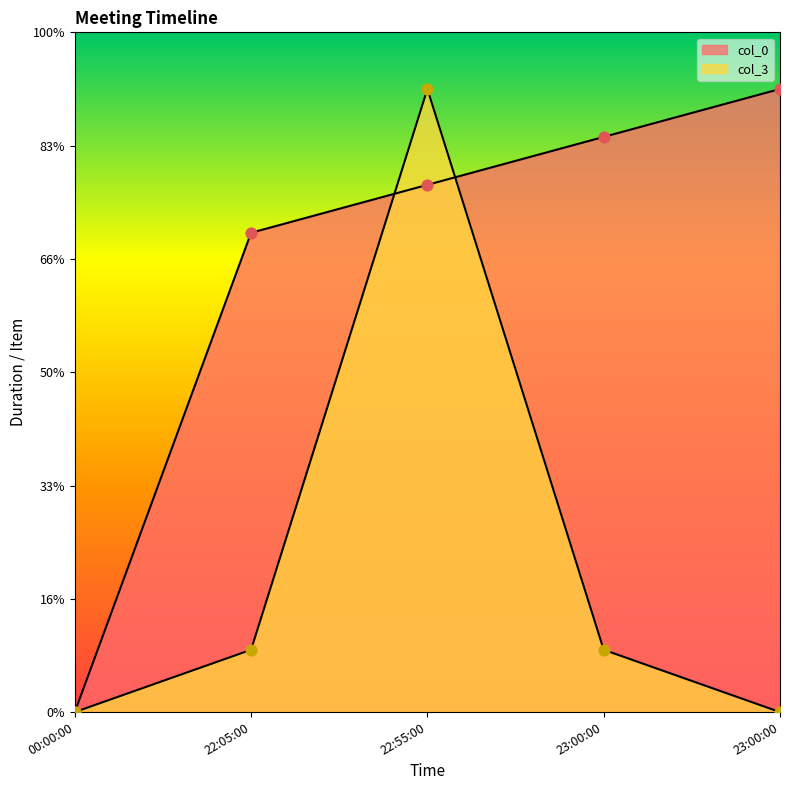

Which series has the largest total across all categories?

col_0